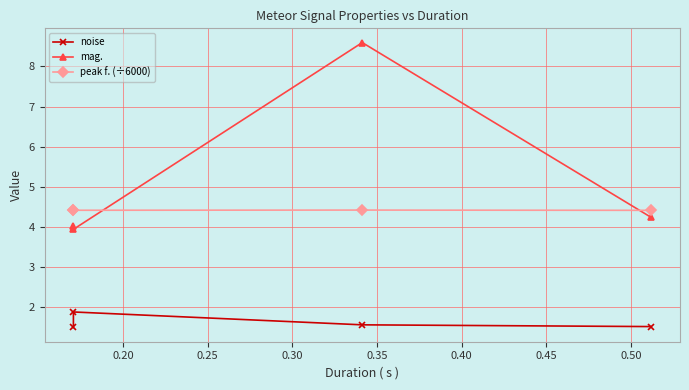

What is the difference between the second highest and minimum values in the mag. series?

0.3